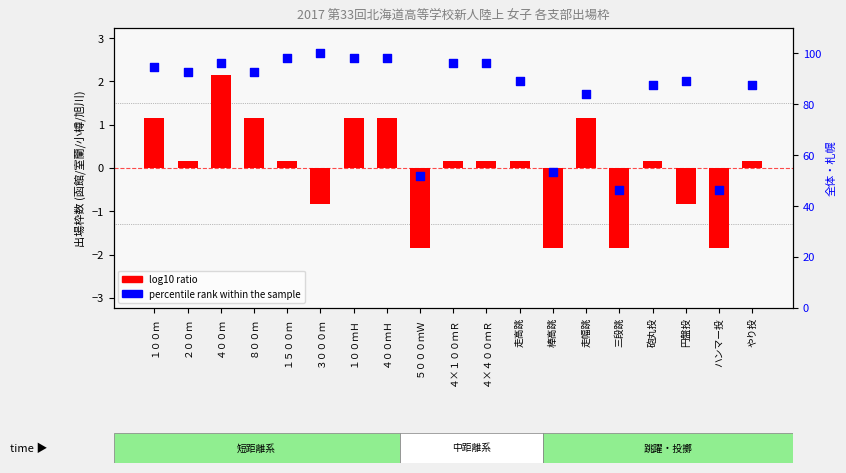

What is the total value across all series at 円盤投?

88.4